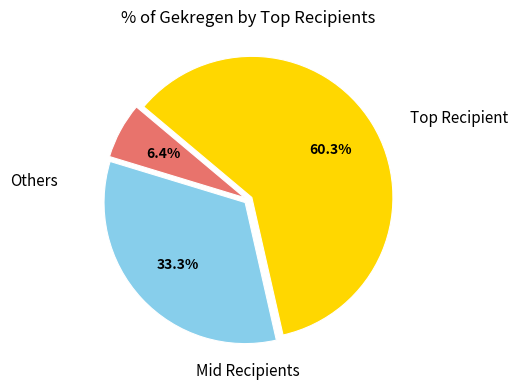

Is there a majority slice in this chart?

Yes